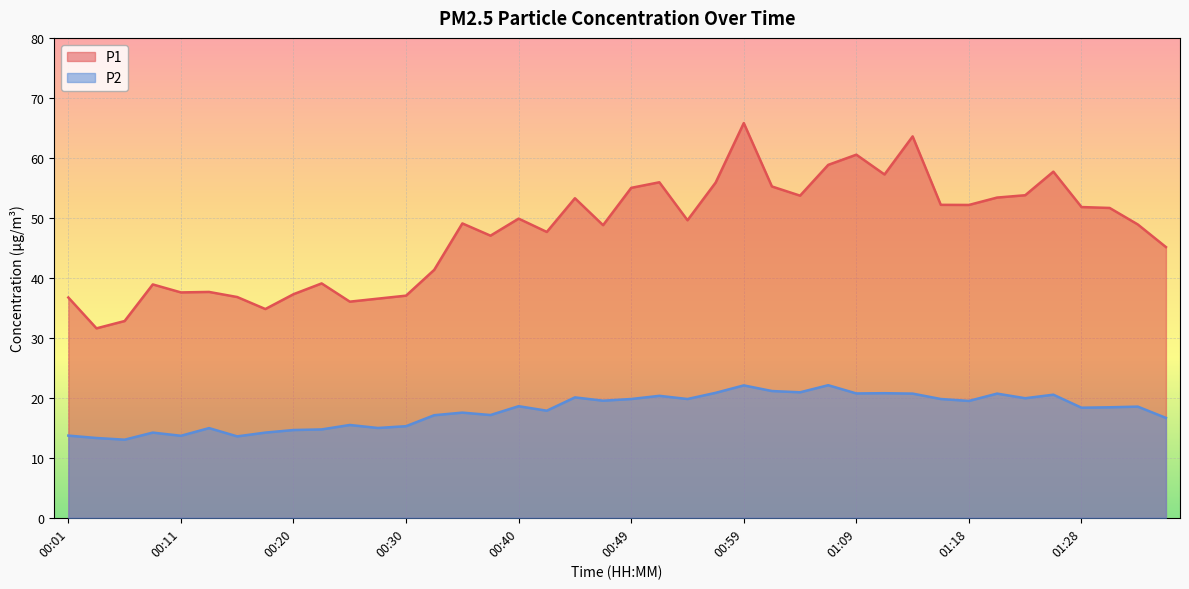

What is the label of the 5th point from the left?

00:11